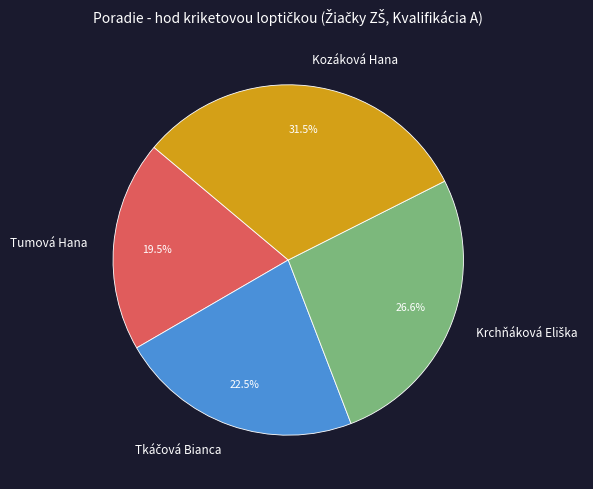

How many slices are in this pie chart?

4